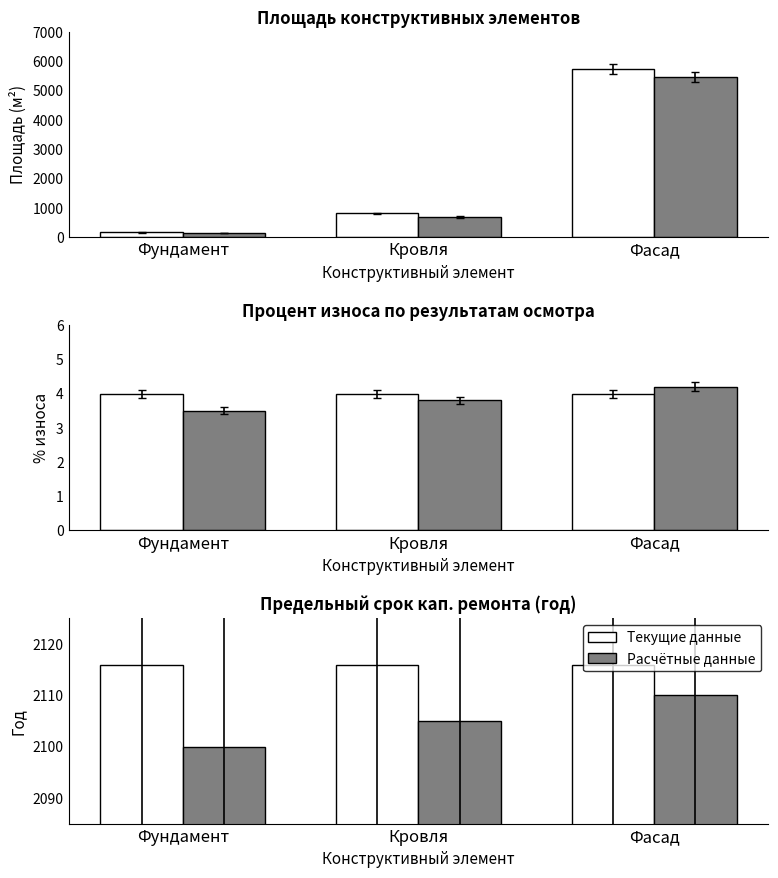

Which has a higher value, Фасад or Фундамент?

Фасад